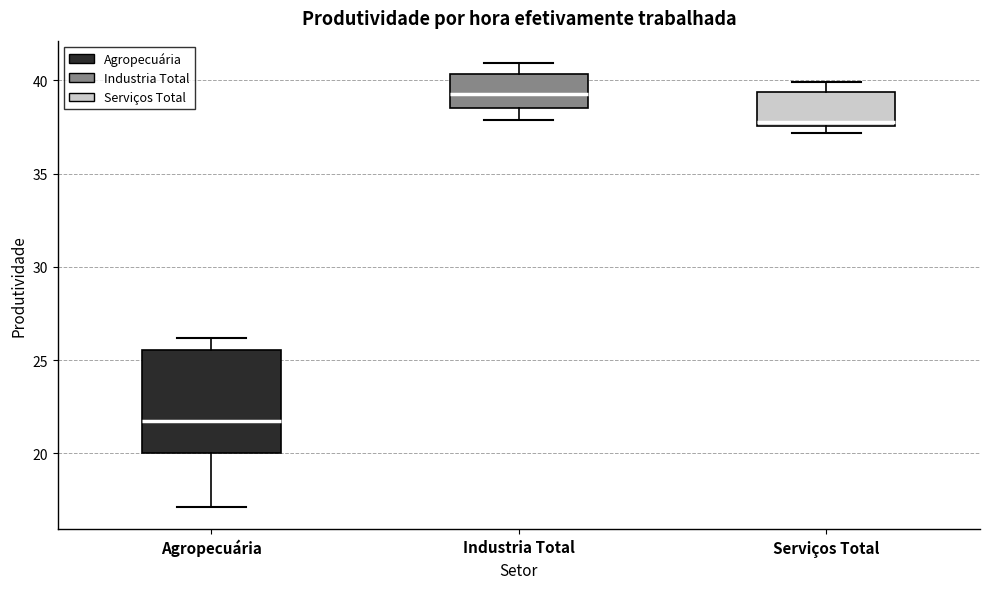

Where does the lower whisker of the box for Industria Total end on the y-axis? The values are not printed on the chart, so give them approximately, as read against the axis.

38.0